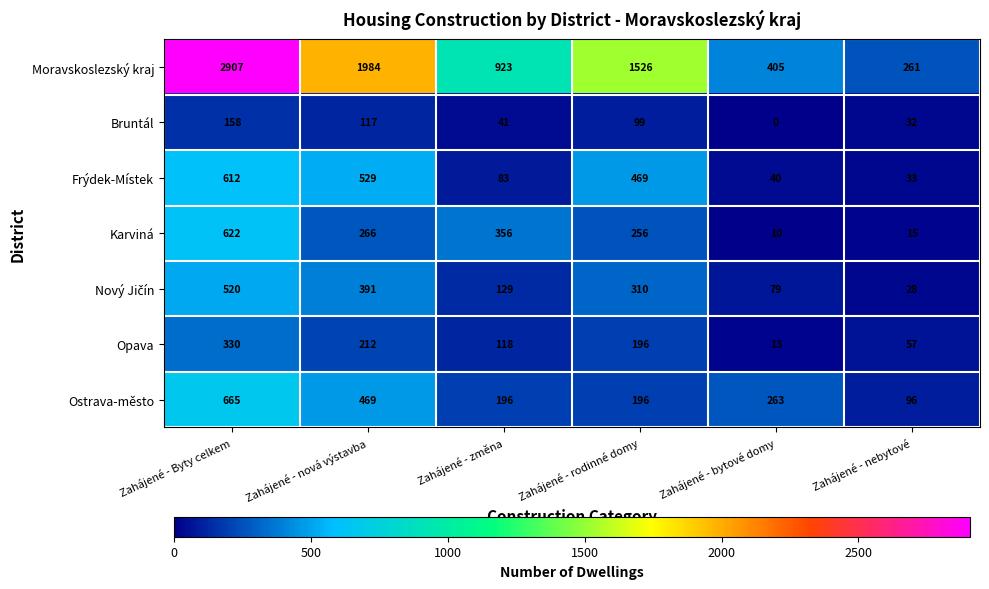

What is the spread (max minus min) of values at Zahájené - nebytové?

246